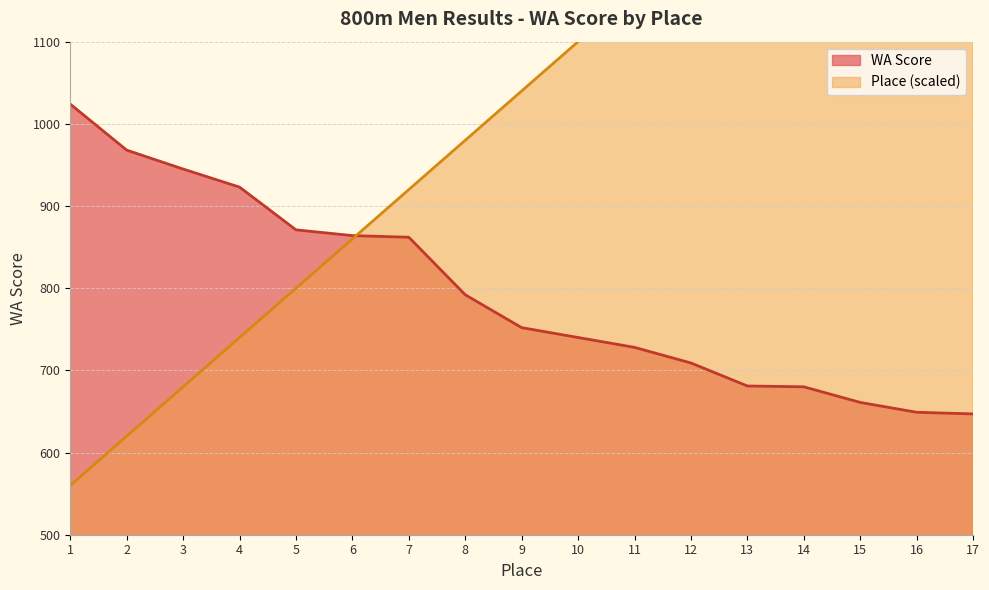

Rank the series at 13 from lowest to highest value.

WA Score, Place